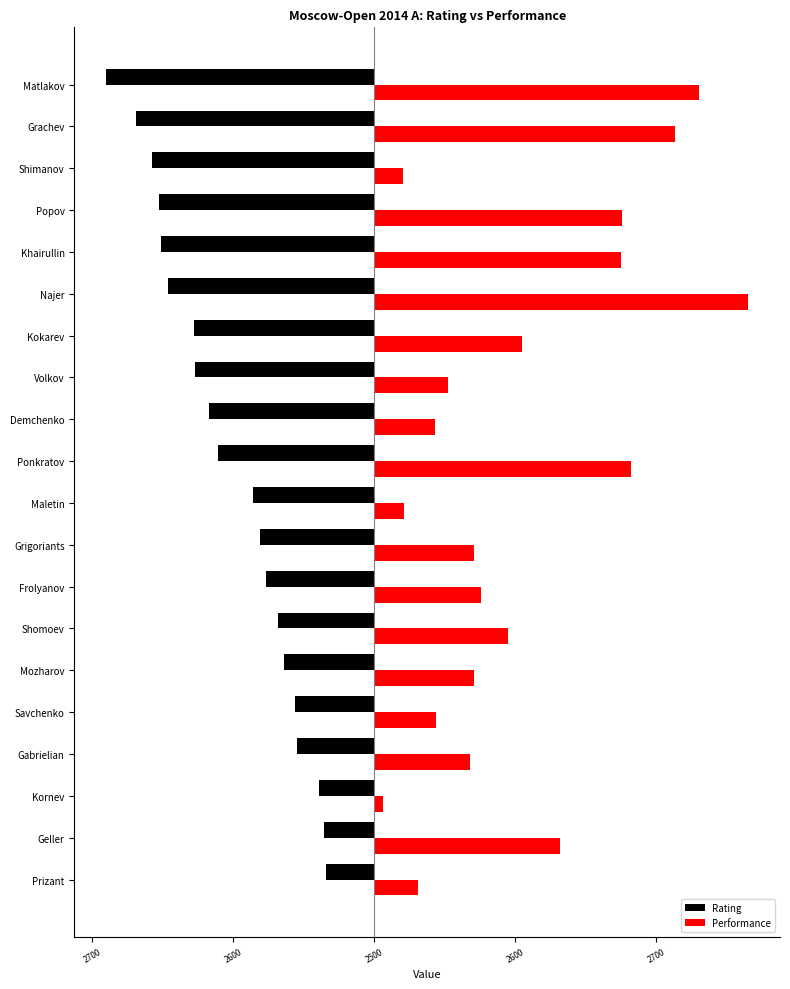

What are all the series names shown in the legend?

Rating, Performance